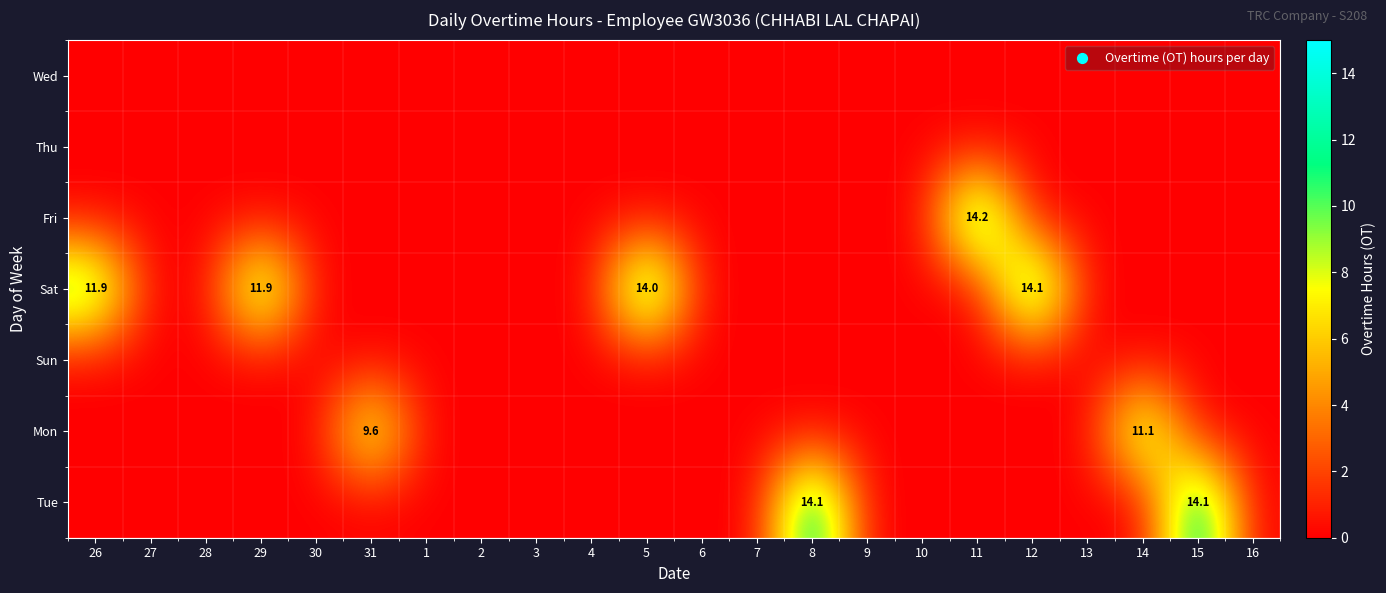

What is the difference between the highest and lowest values at 12?

14.1